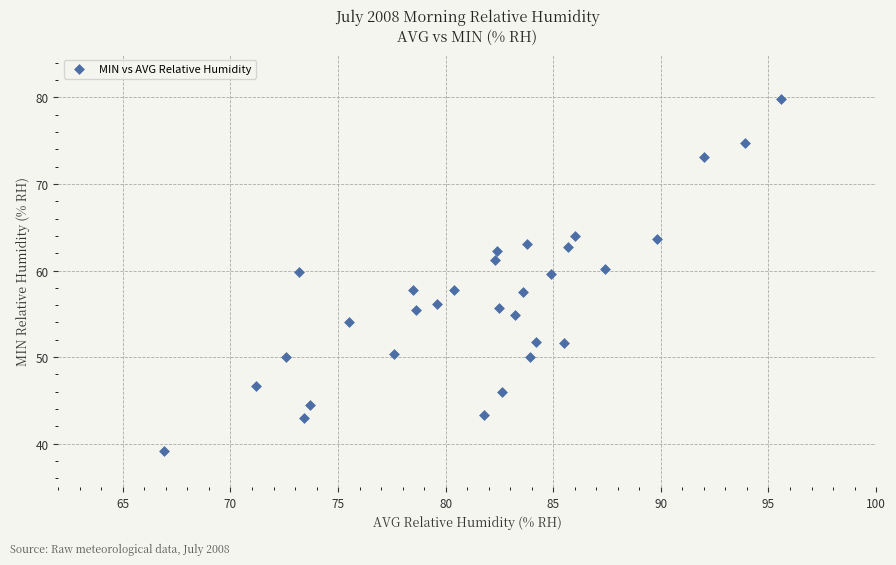

What is the range of Y values (max minus min)?

40.6